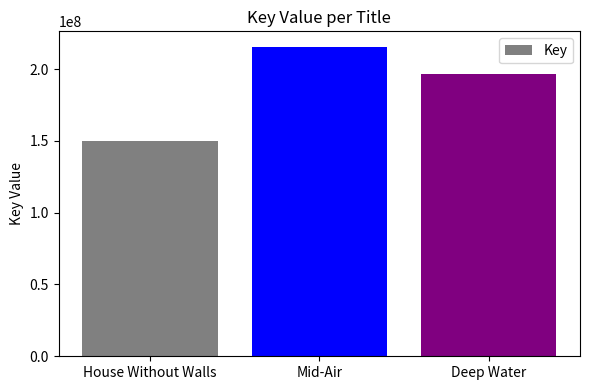

Count the number of data series in this chart.

1